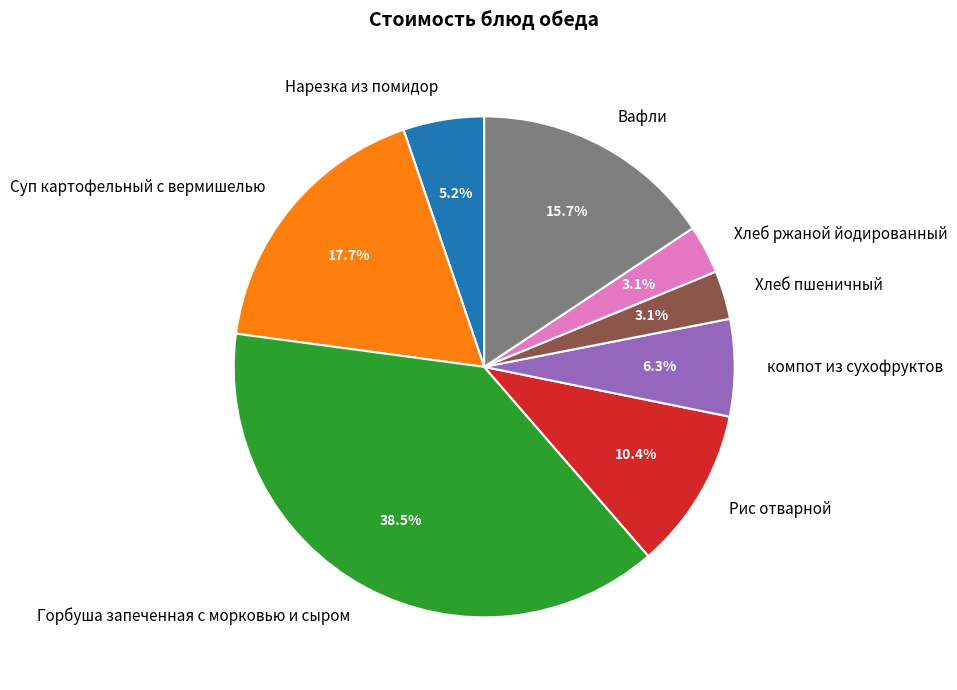

To the nearest percent, what portion does Нарезка из помидор represent?

5%